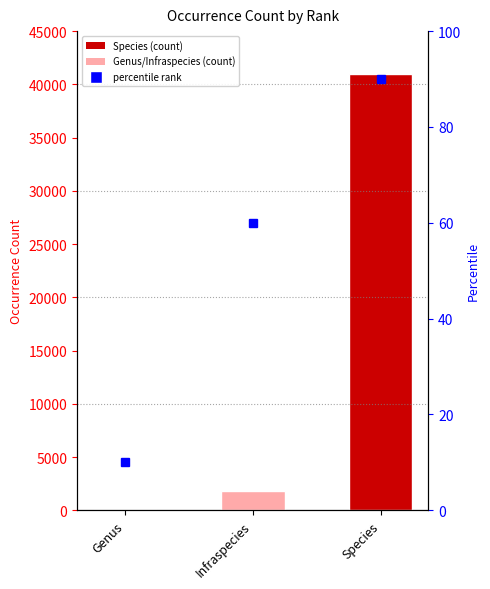

Which has a higher value, Species or Infraspecies?

Species